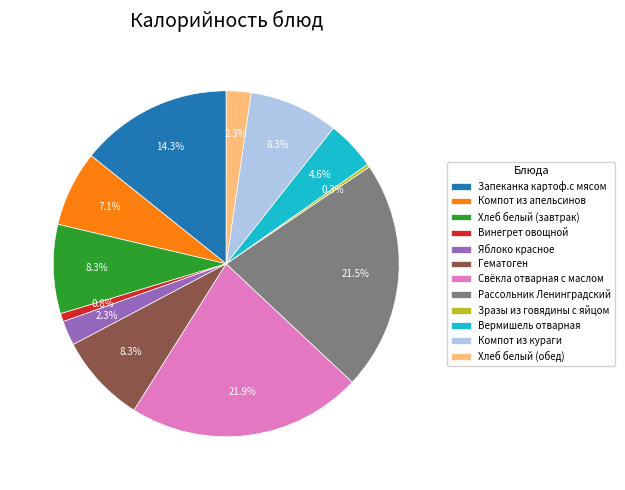

To the nearest percent, what is the average slice percentage?

8%